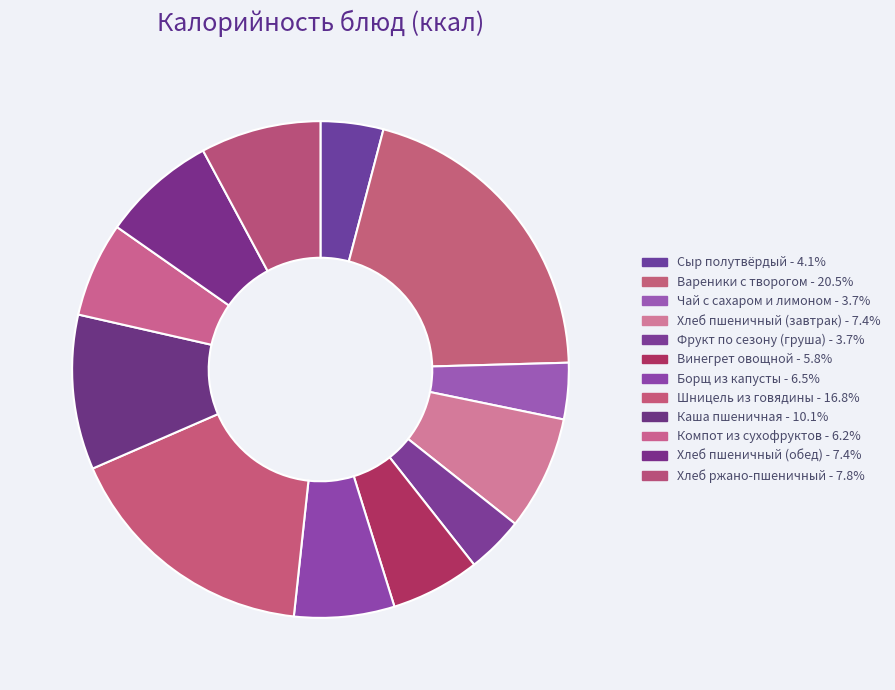

How many segments does this pie chart have?

12